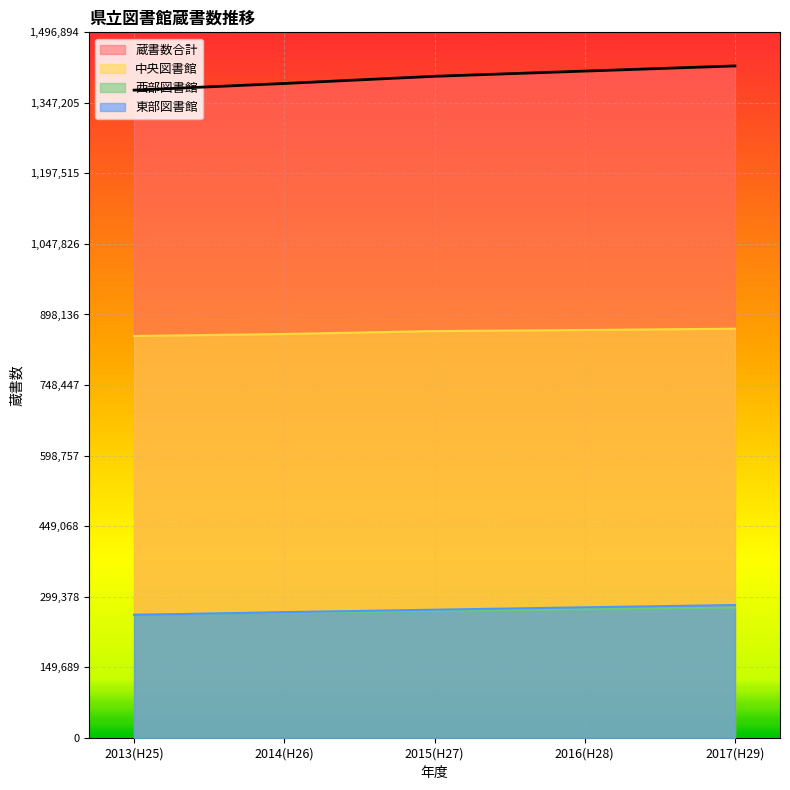

At which category is the sum across all series the highest?

2017(H29)